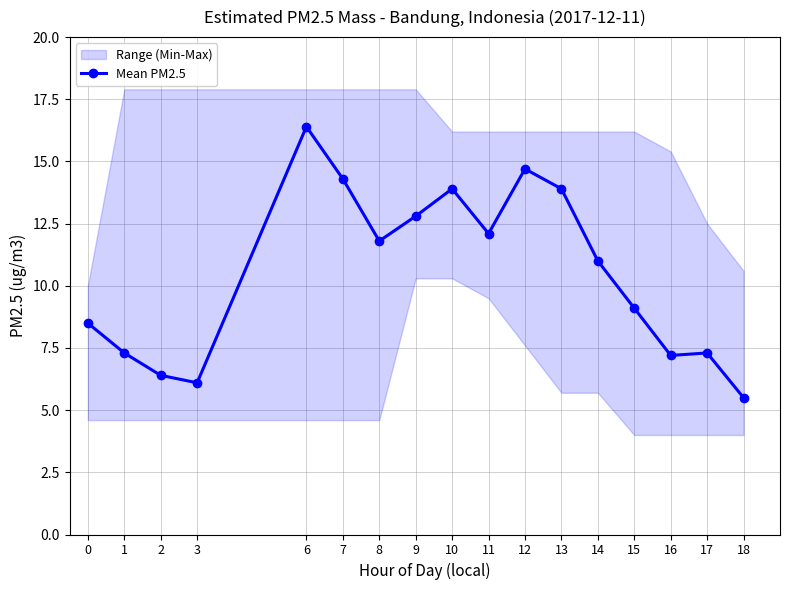

Is it true that the value at 10 is 13.9?

True